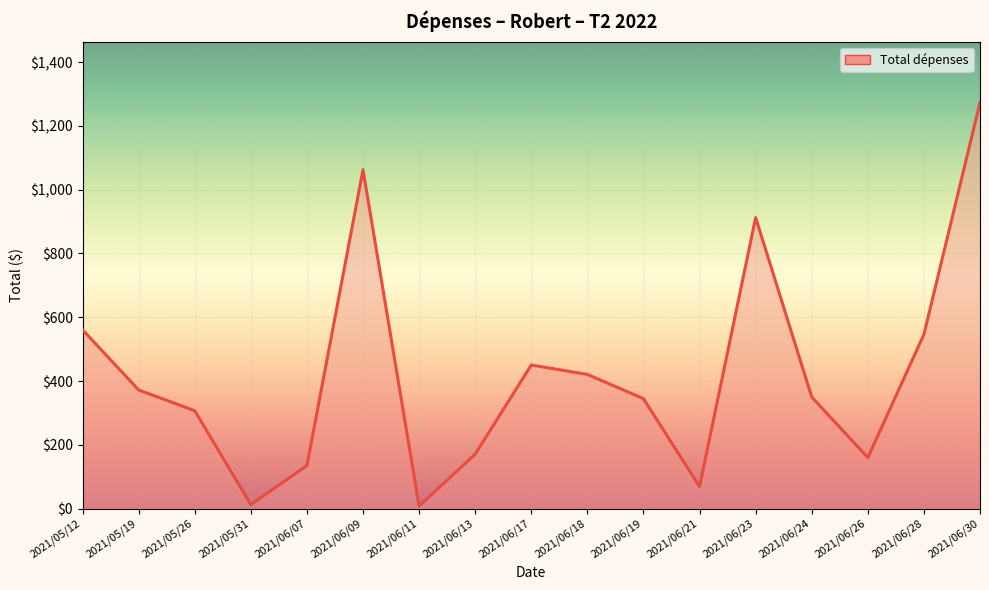

At which category does the chart reach its peak across all series?

2021/06/30